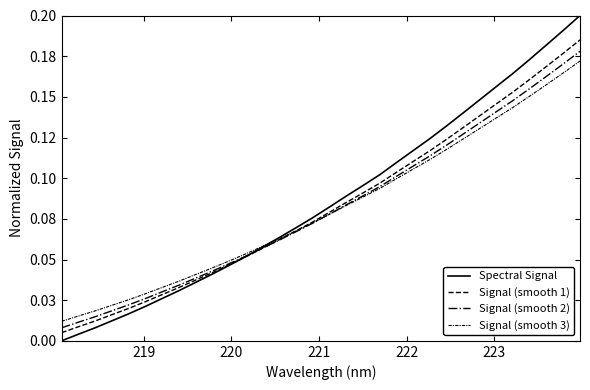

True or false: Signal (smooth 2) has more than 0 points higher than both neighbors.

False